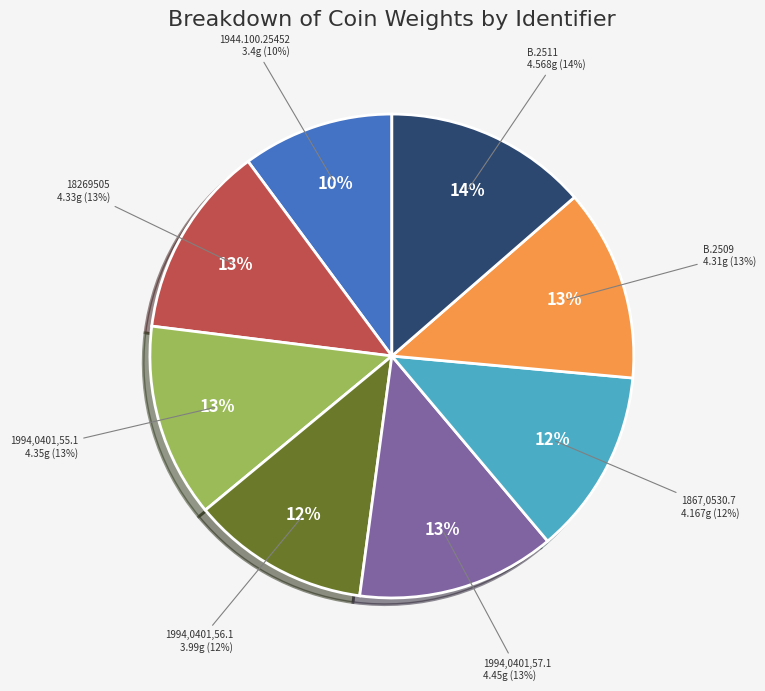

To the nearest percent, what percentage of the pie is 1994,0401,55.1?

13%